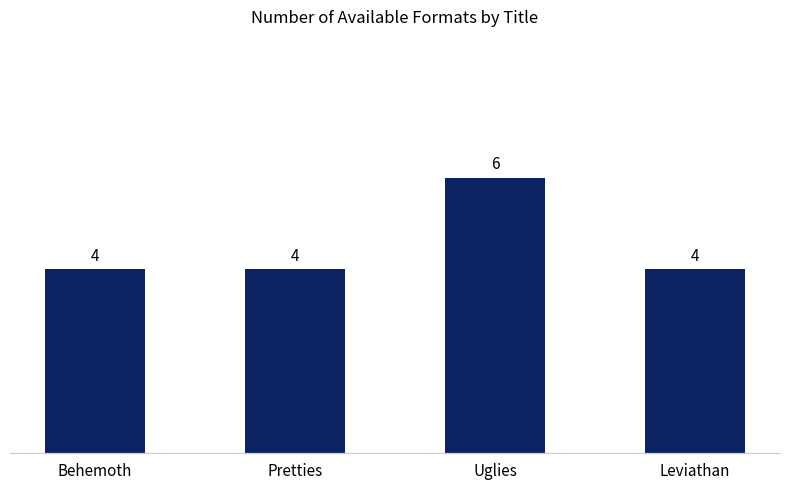

What position from the left is Behemoth?

1